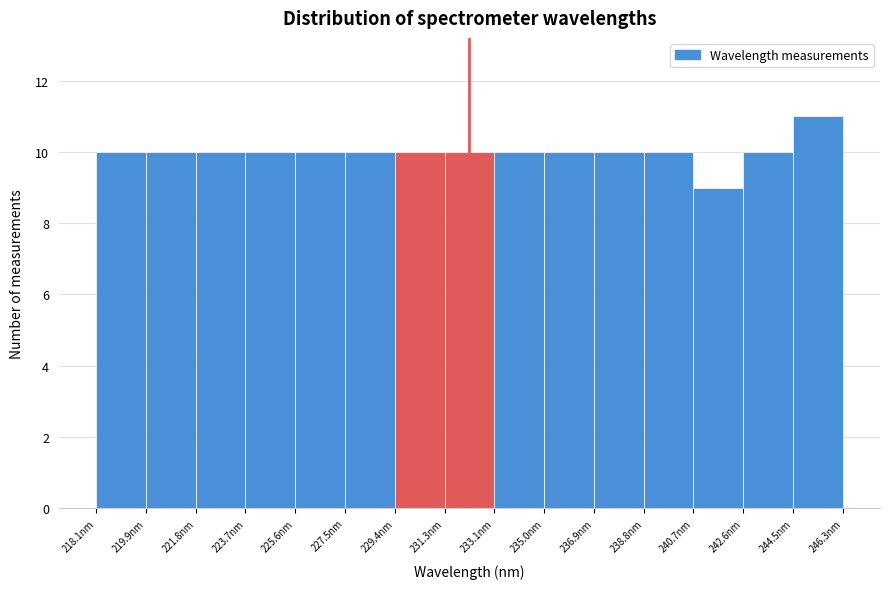

Which range on the x-axis has the tallest bar?

244.4 to 246.4